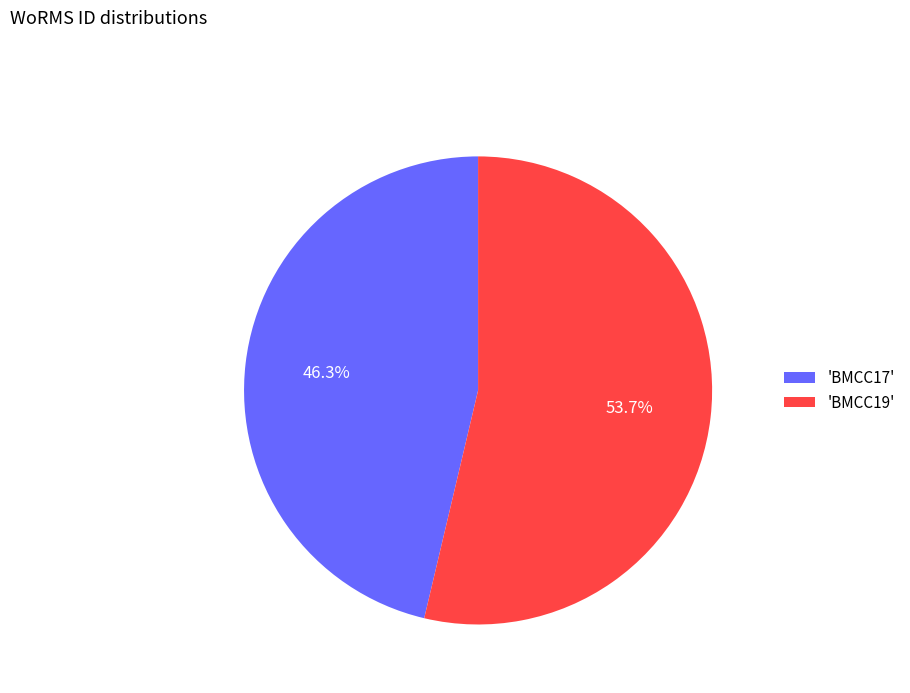

Is there a majority slice in this chart?

Yes